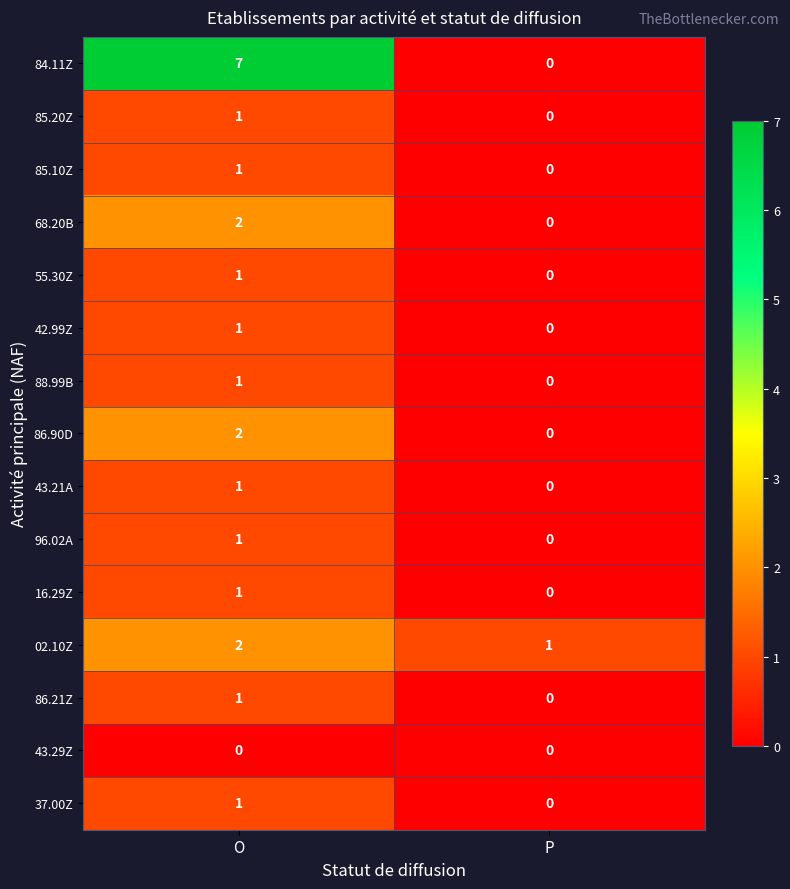

Reading right to left, list all the values displayed in this chart.

84.11Z: P=0	O=7
85.20Z: P=0	O=1
85.10Z: P=0	O=1
68.20B: P=0	O=2
55.30Z: P=0	O=1
42.99Z: P=0	O=1
88.99B: P=0	O=1
86.90D: P=0	O=2
43.21A: P=0	O=1
96.02A: P=0	O=1
16.29Z: P=0	O=1
02.10Z: P=1	O=2
86.21Z: P=0	O=1
43.29Z: P=0	O=0
37.00Z: P=0	O=1